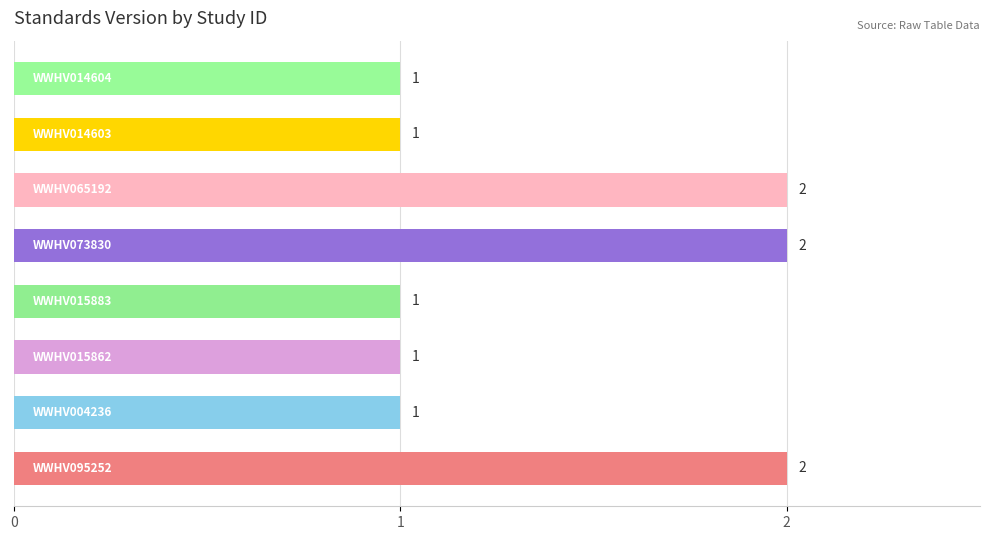

What is the greatest value displayed?

2